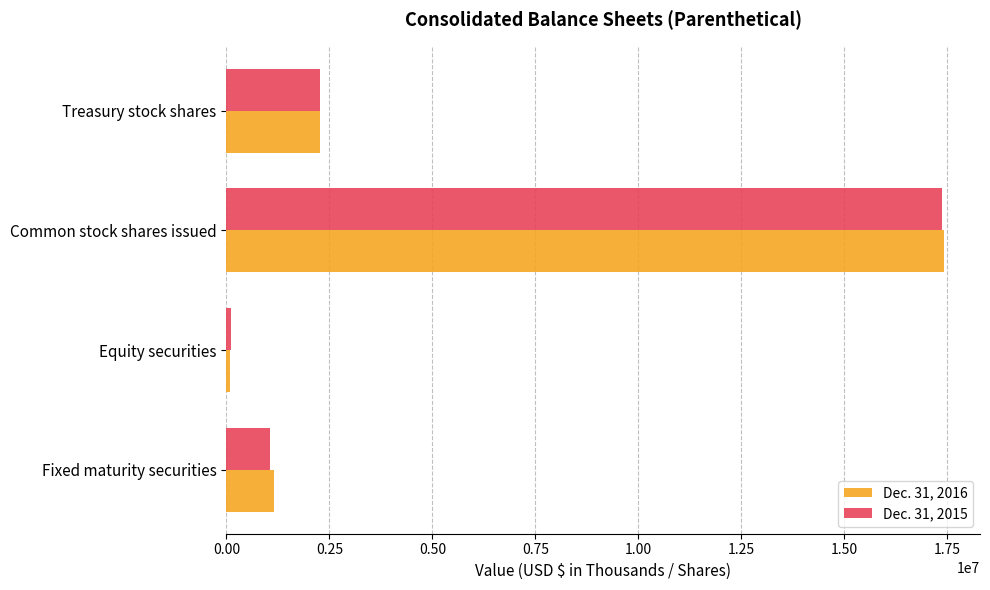

What is the total value across all series at Fixed maturity securities?

2206634